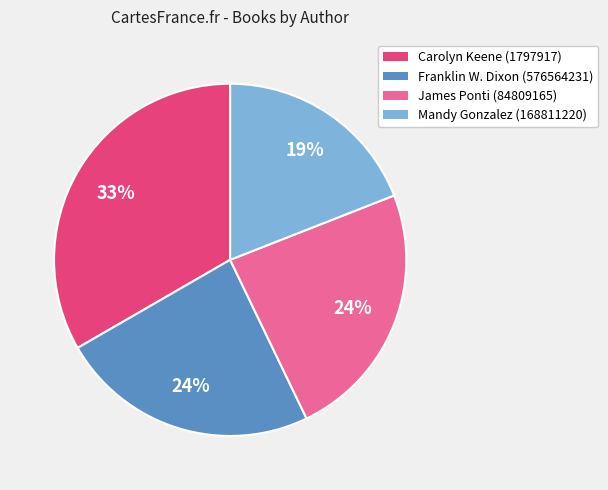

How many slices are in this pie chart?

4